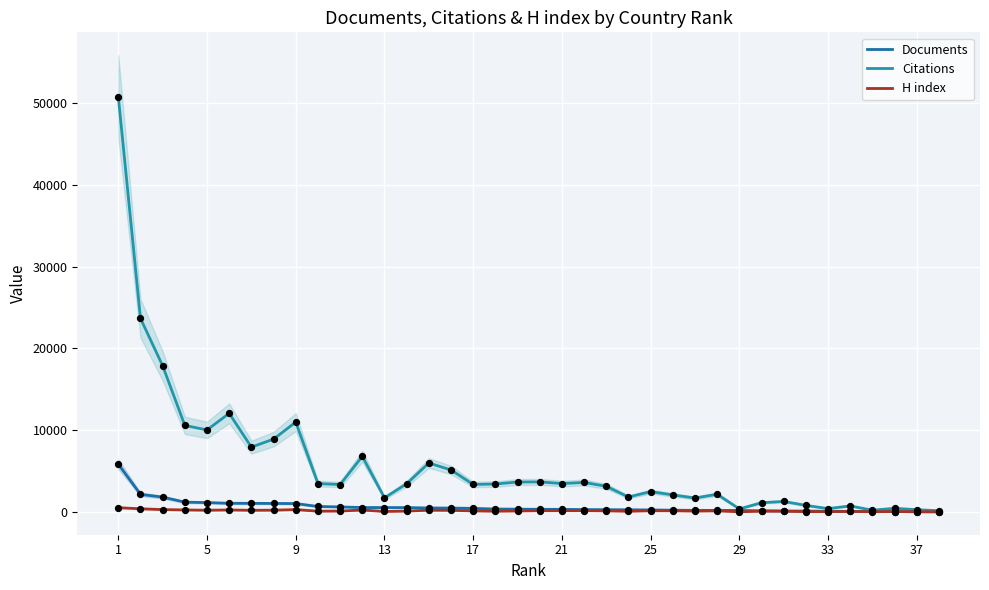

Which series has the widest spread of Y values?

Citations